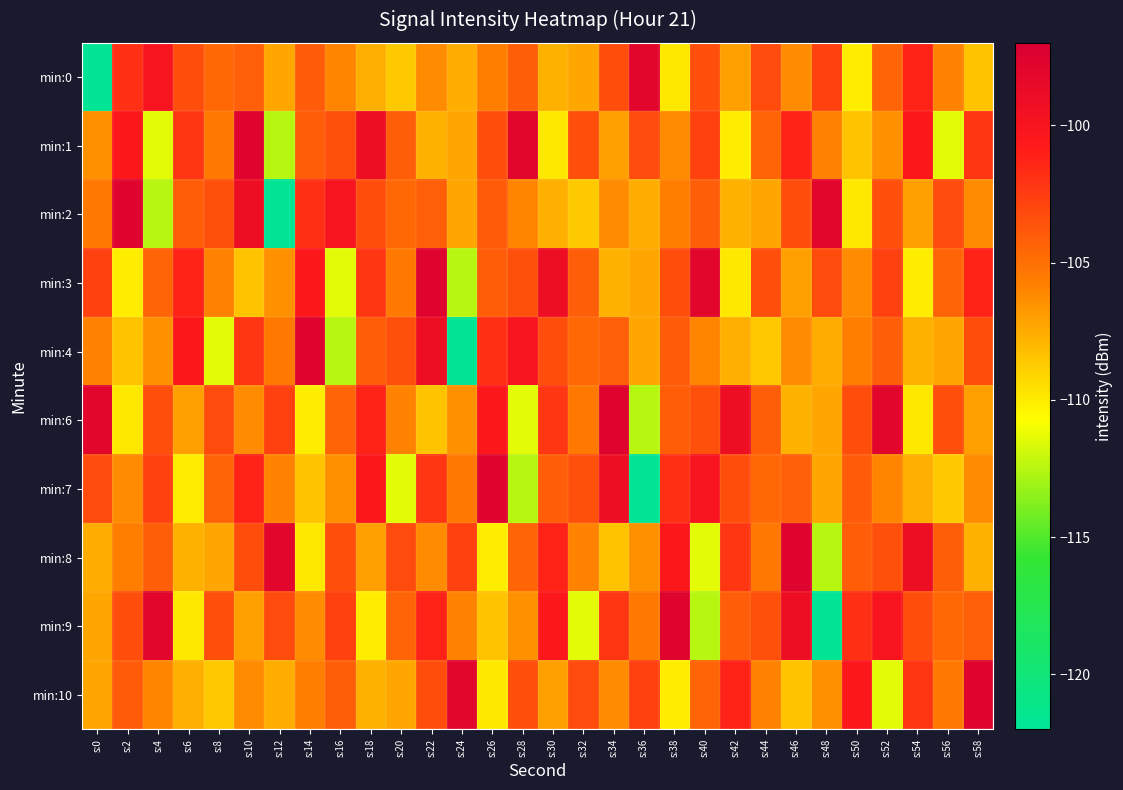

What is the minimum value shown in the chart?

-121.7